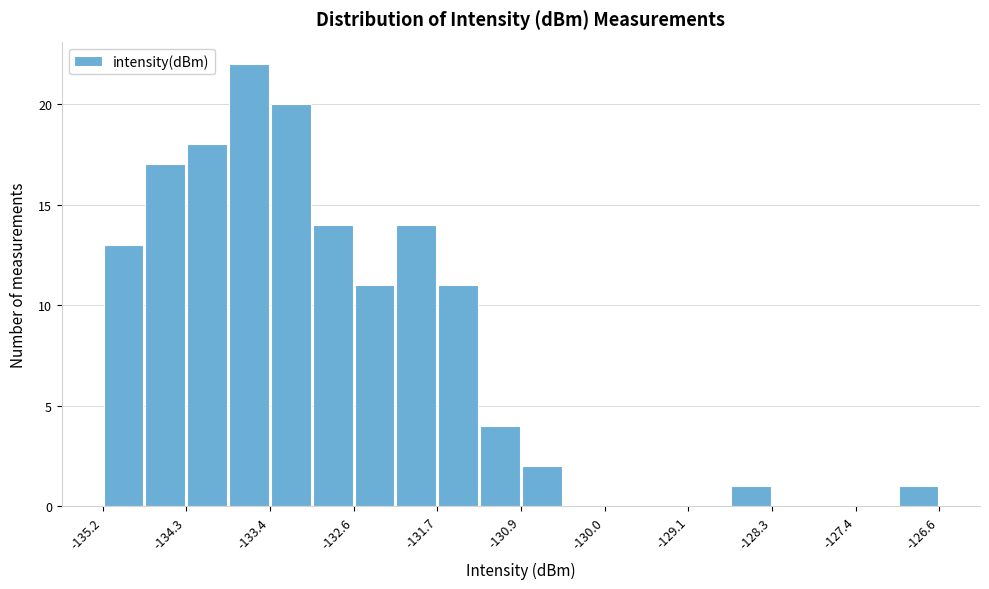

Which range on the x-axis has the tallest bar?

-133.9 to -133.4